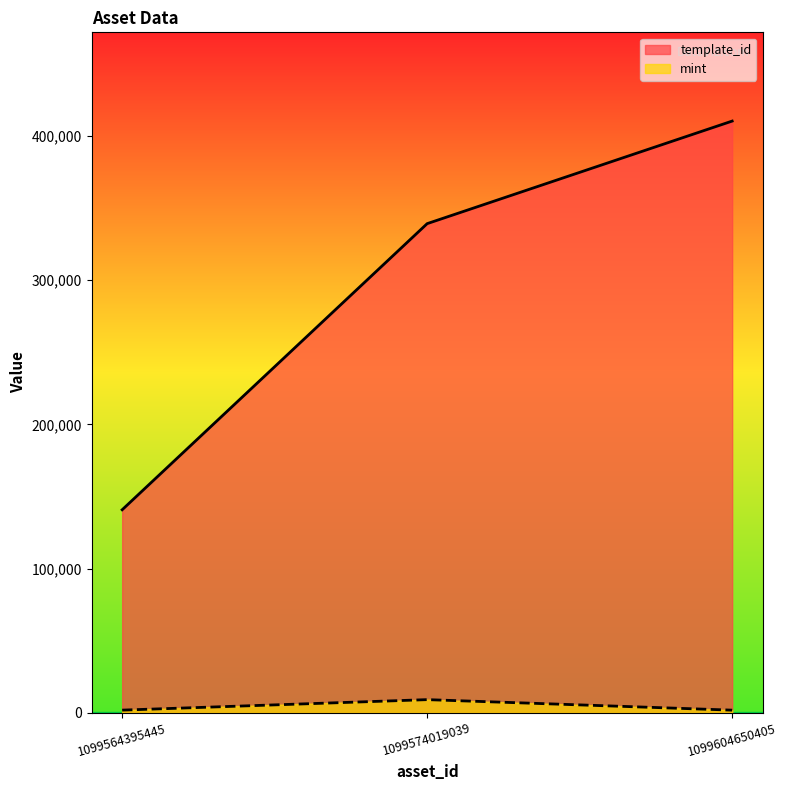

Does the chart have visible grid lines?

No